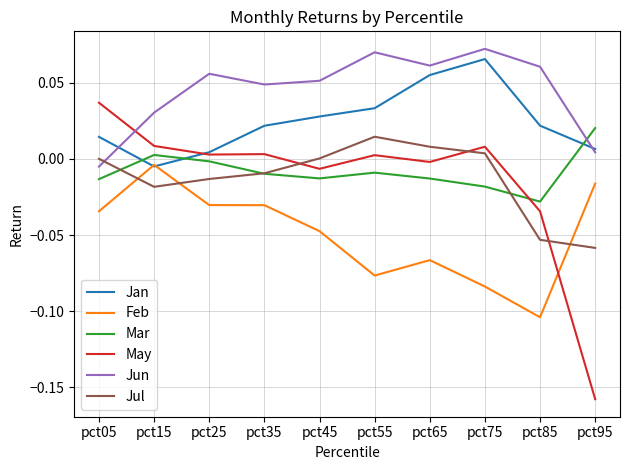

What are all the series names shown in the legend?

Jan, Feb, Mar, May, Jun, Jul